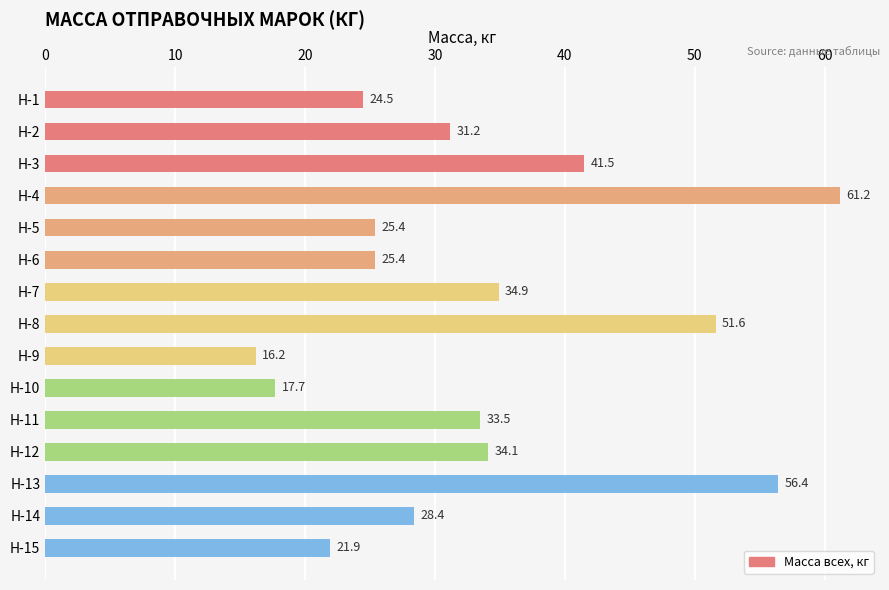

True or false: the data shows 41.5 at Н-3.

True